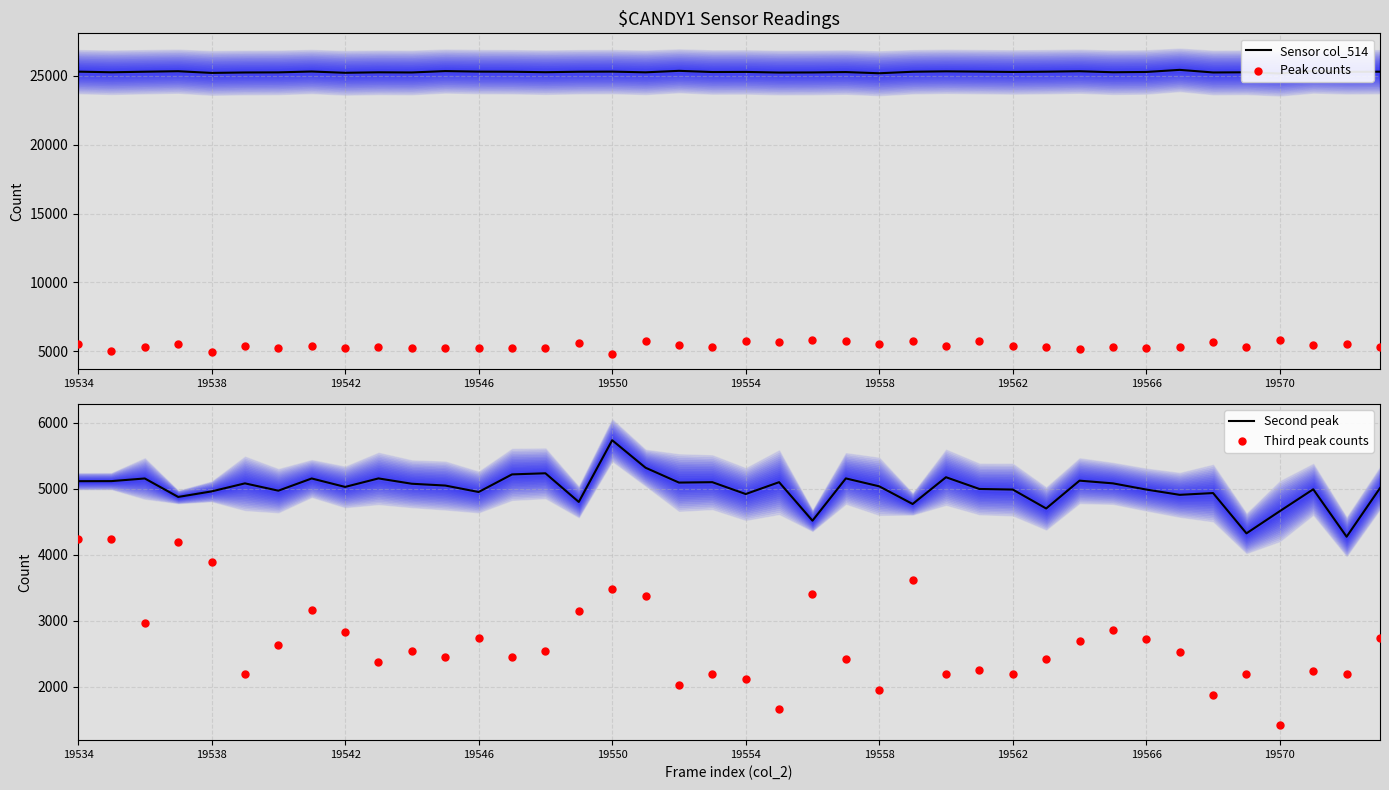

Which series contains the lowest Y value?

Third peak counts